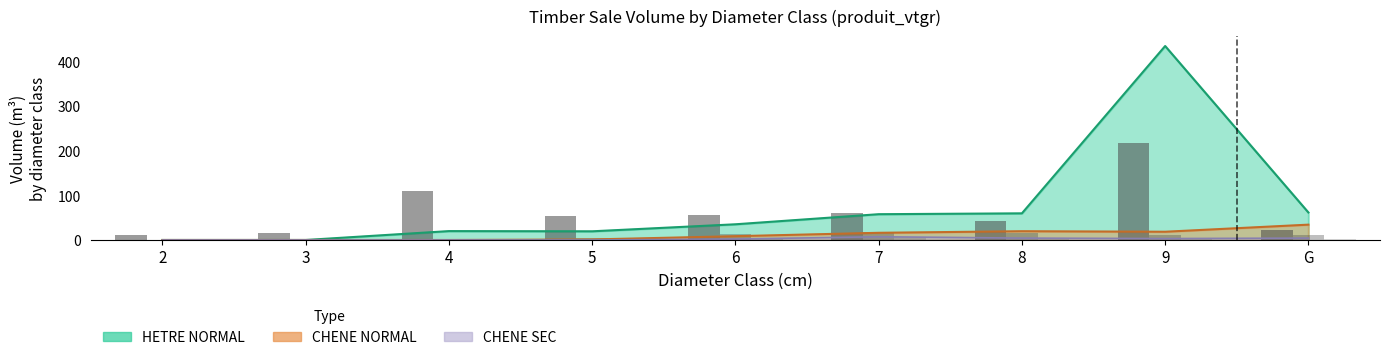

What value does the HETRE NORMAL series have at 6?

35.2